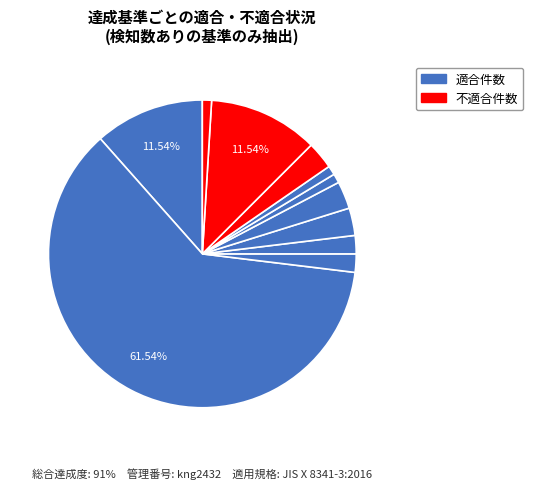

Which category accounts for the majority?

1.3.1